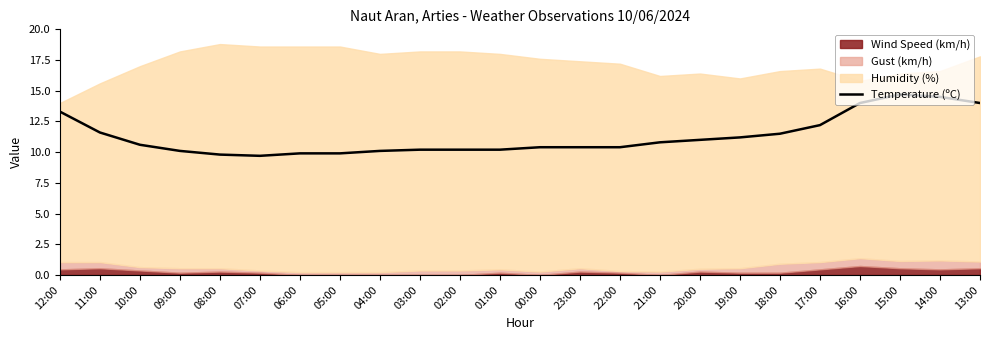

What is the change in value from 03:00 to 21:00?

+0.6